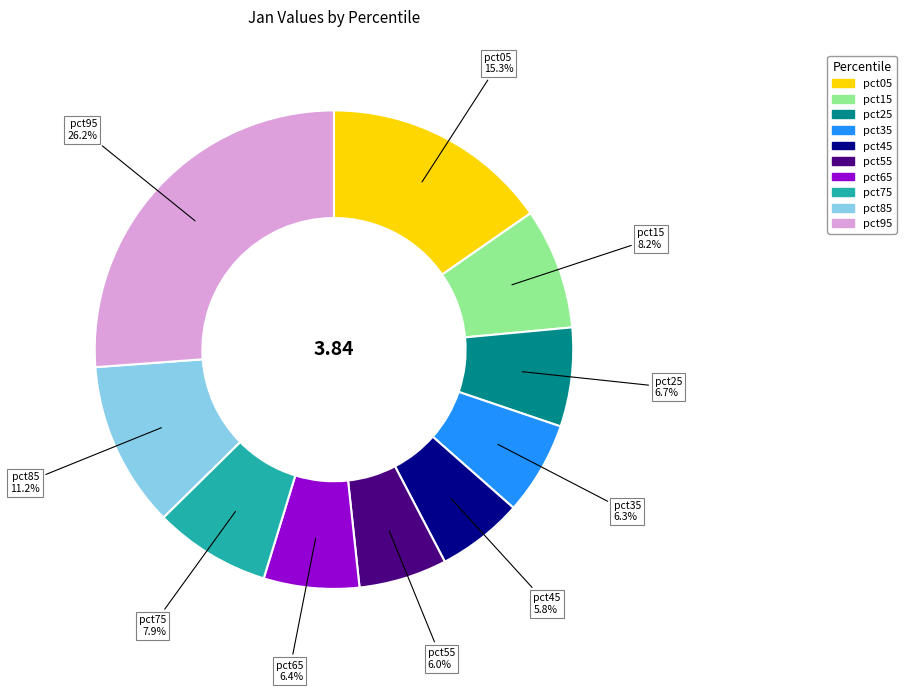

To the nearest percent, what is the difference between the largest and smallest slice percentages?

20%